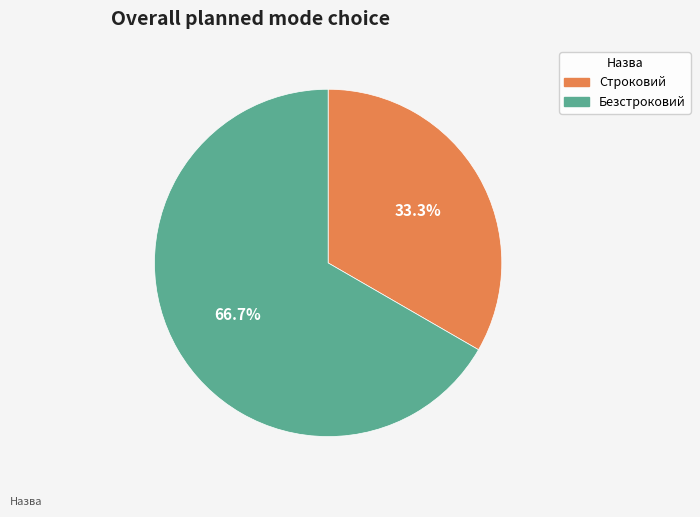

What is the ratio of the value at Безстроковий to the value at Строковий?

2.0